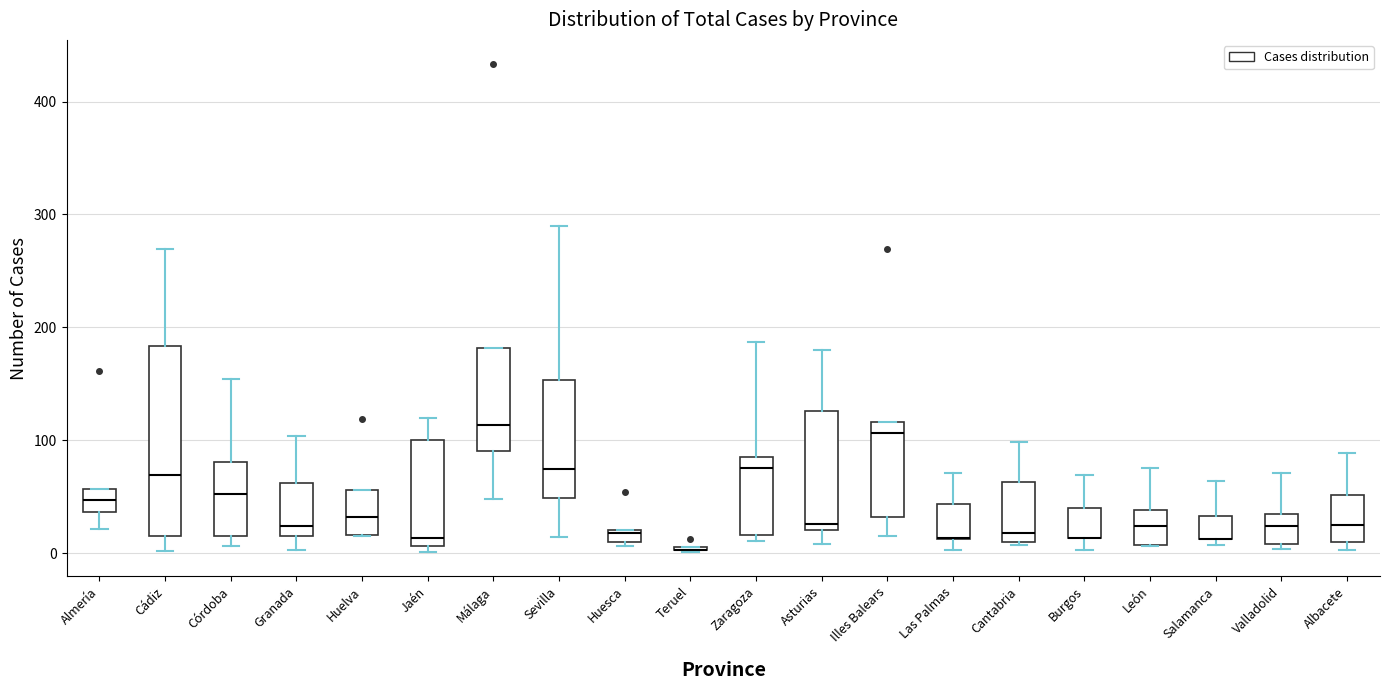

Where is the lower edge of the box for Almería on the y-axis? The values are not printed on the chart, so give them approximately, as read against the axis.

40